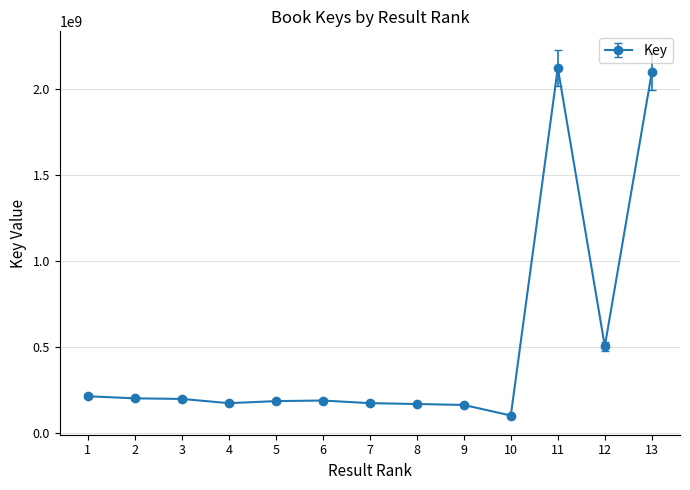

True or false: the data shows 63646161.8 at 7.

False